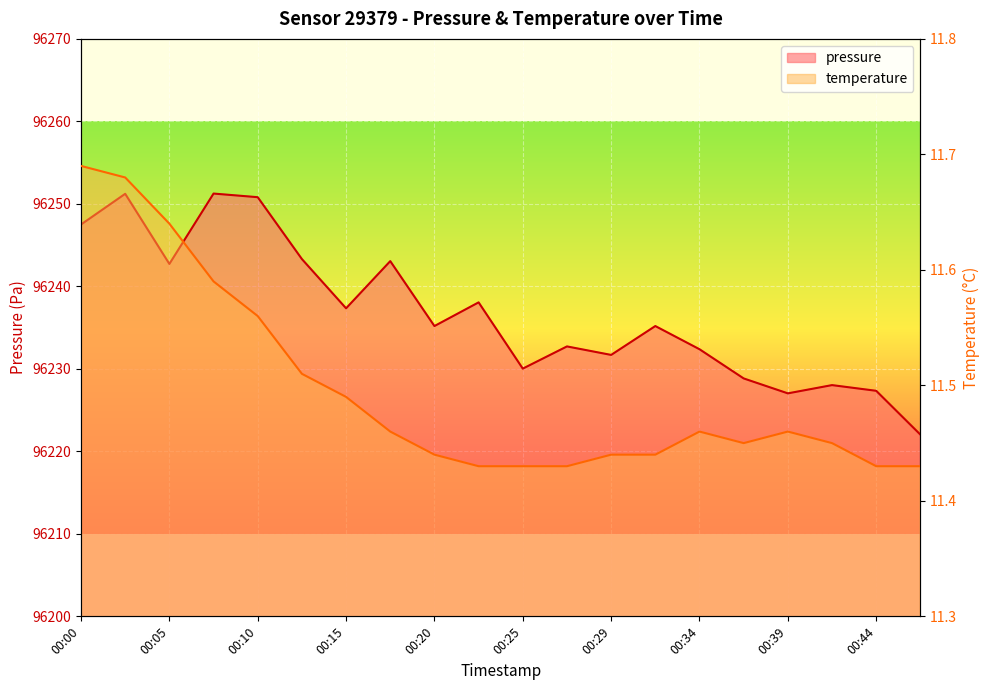

How many temperature values are between 11 and 12?

20